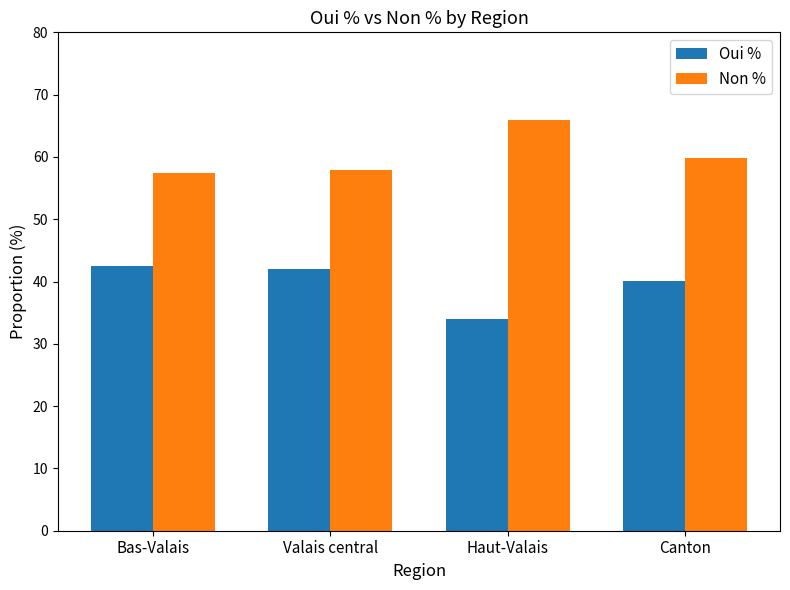

Which label corresponds to the largest value in the chart?

Haut-Valais